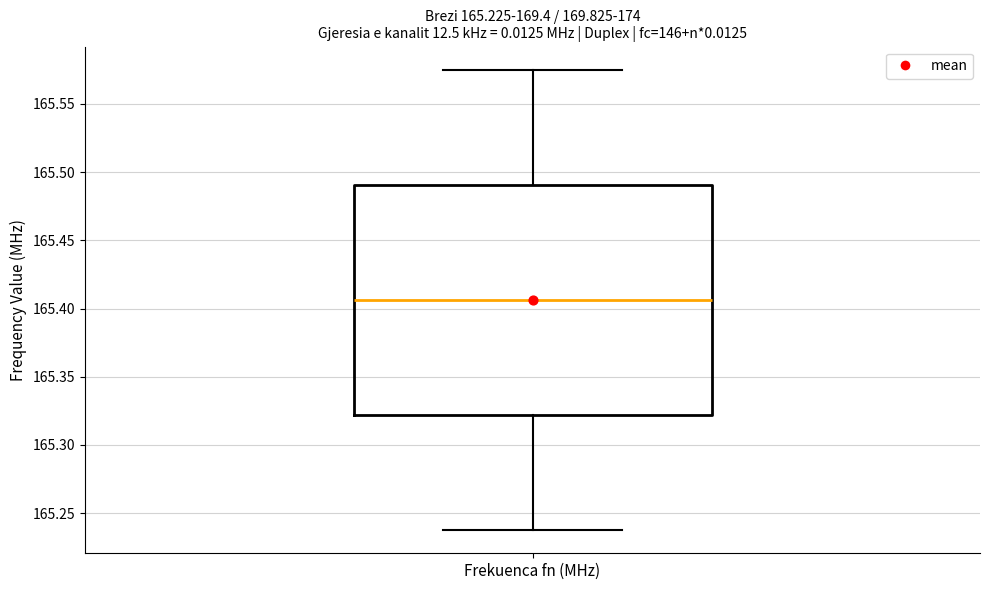

Transcribe this box plot: give where the median line is, the range the box spans, and where the two whiskers end, as read against the y-axis. The values are not printed on the chart, so give them approximately, as read against the axis.

median 165.405, box 165.320 to 165.490, whiskers 165.240 to 165.575